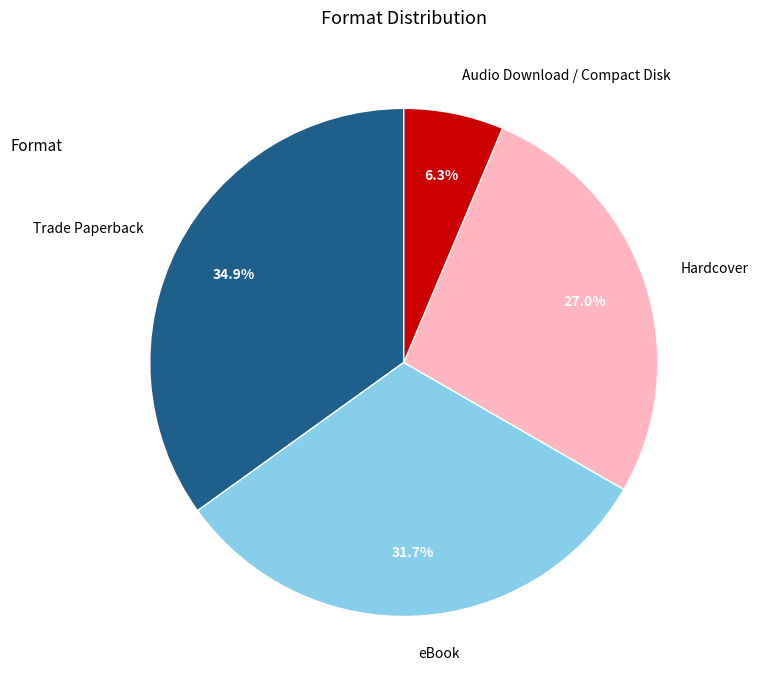

To the nearest percent, what percentage of the pie is Audio Download / Compact Disk?

6%